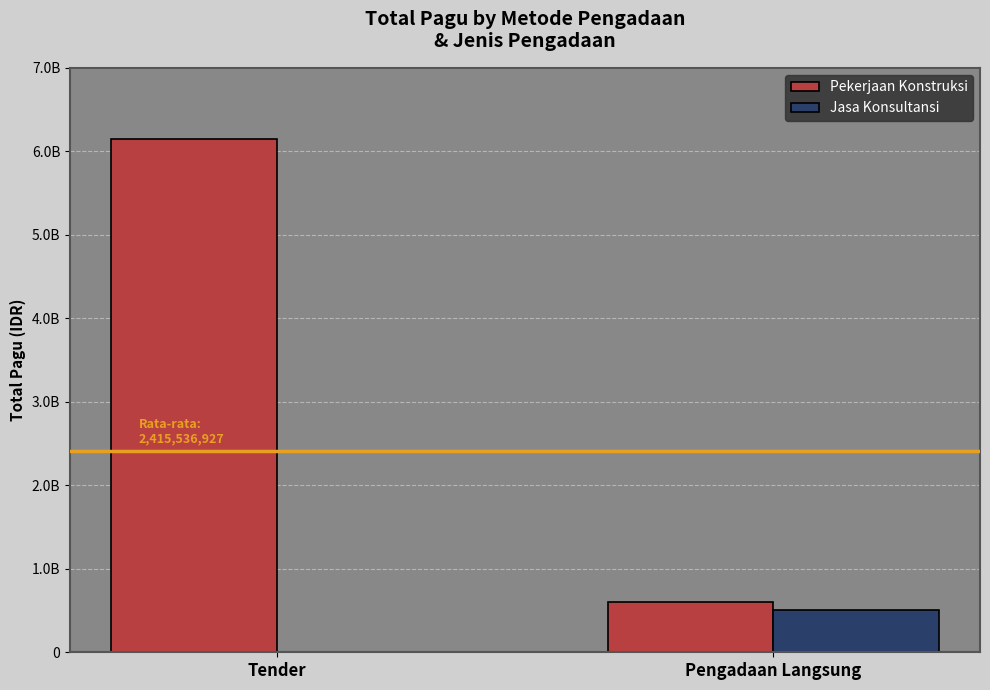

What are all the series names shown in the legend?

Pekerjaan Konstruksi, Jasa Konsultansi